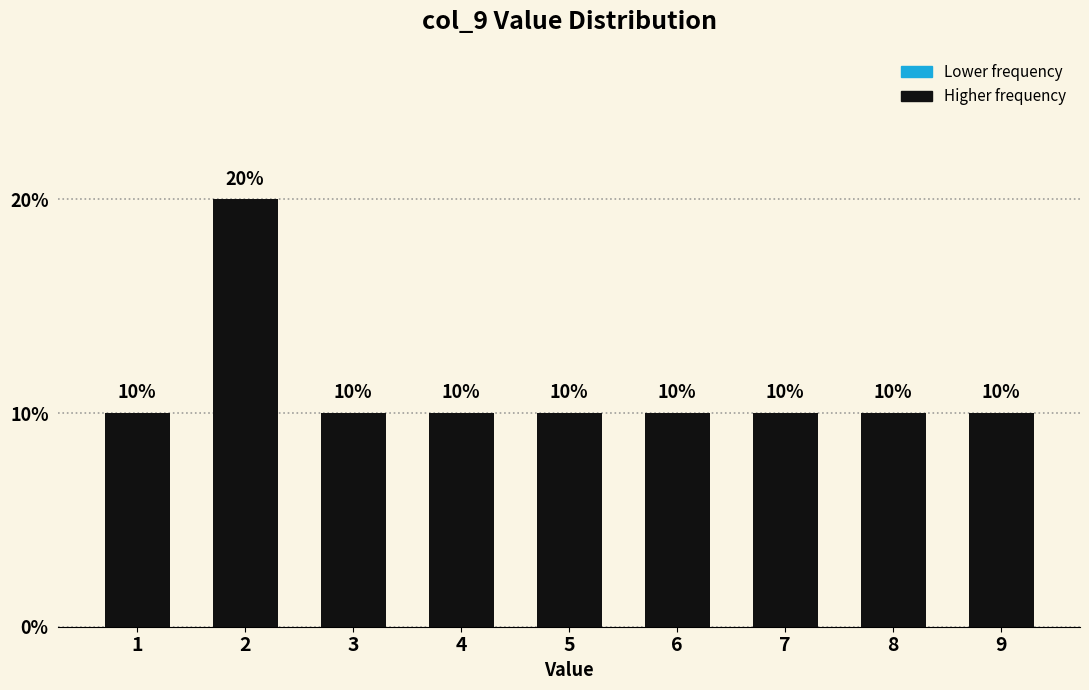

Reading left to right, list all the values displayed in this chart.

10	20	10	10	10	10	10	10	10